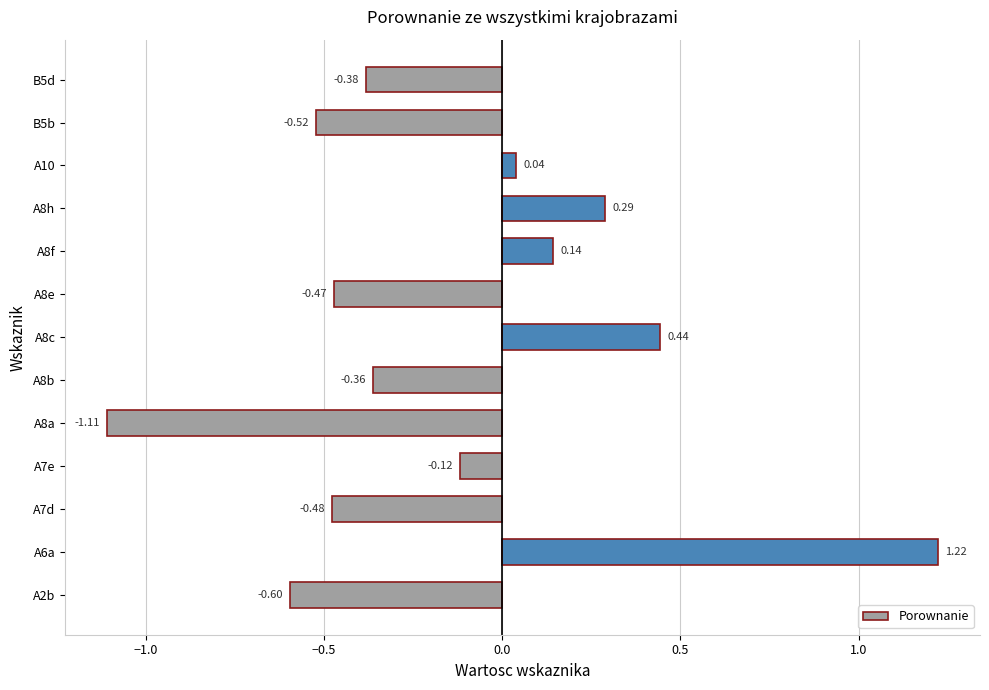

At which label is the value closest to 0?

A10